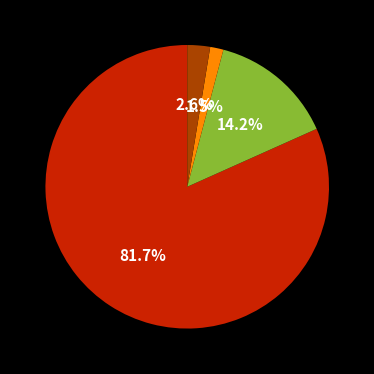

Is there a majority slice in this chart?

Yes